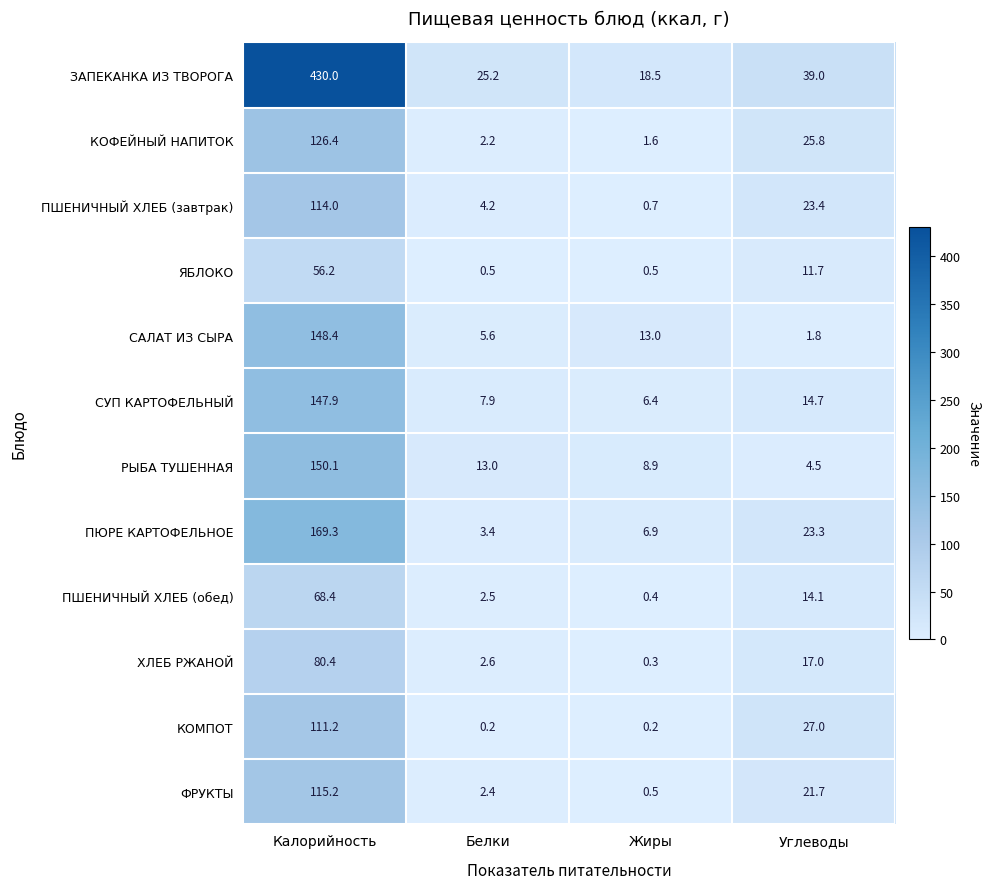

Which label corresponds to the largest value in the chart?

Калорийность